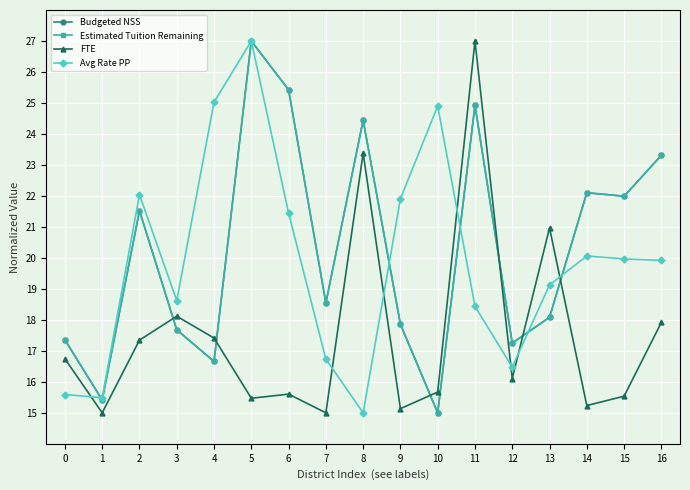

Where does the Avg Rate PP series first go above 19?

2